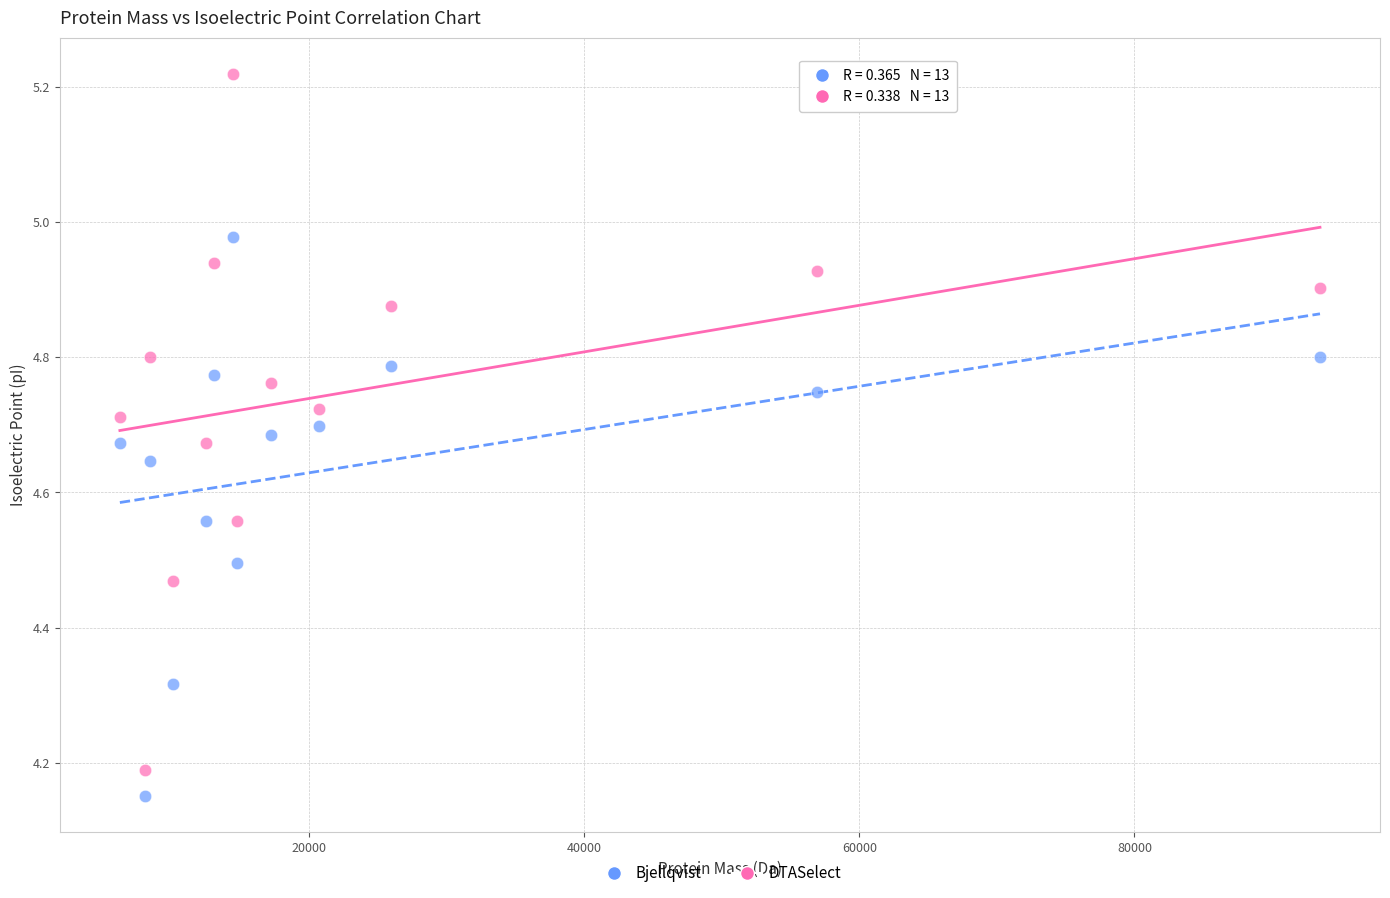

Across all data points, what is the range of X values (max minus min)?

87272.3